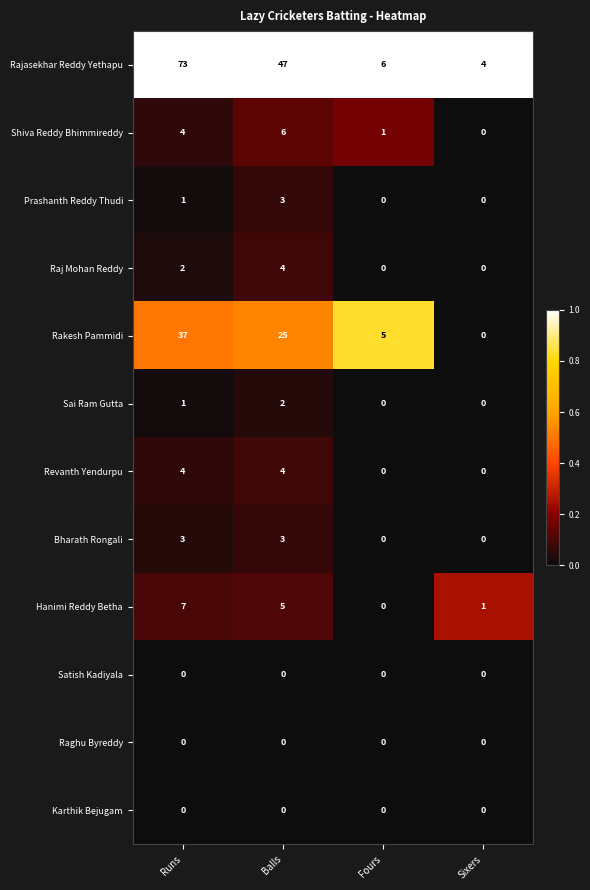

Which series has the largest range (max minus min)?

Rajasekhar Reddy Yethapu